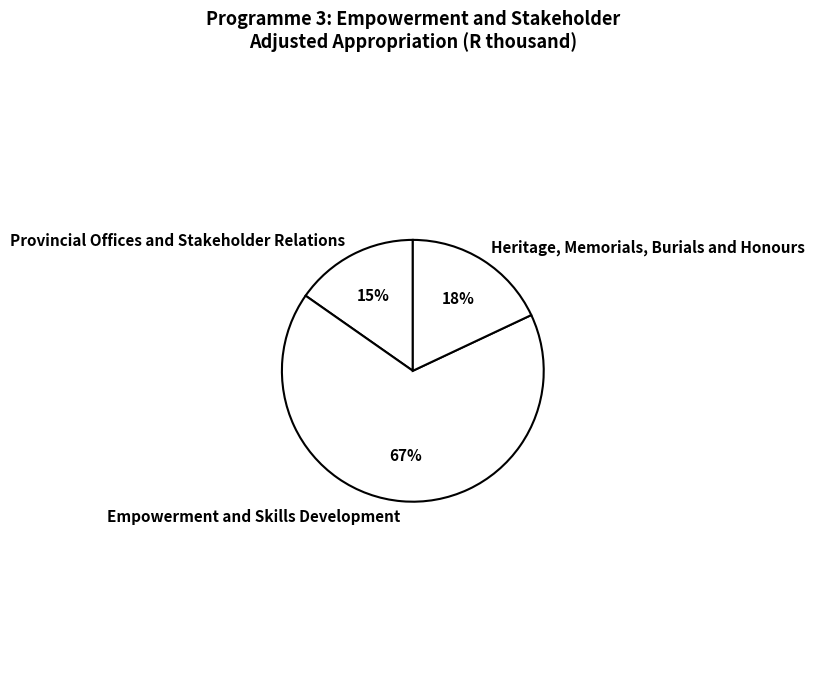

Is it true that Provincial Offices and Stakeholder Relations is 15% of the pie?

True